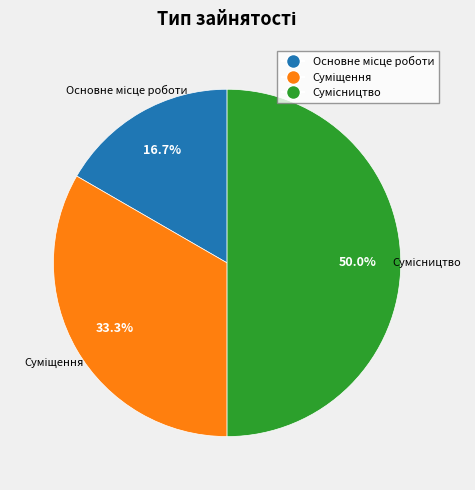

True or false: Сумісництво accounts for 50% of the total.

True